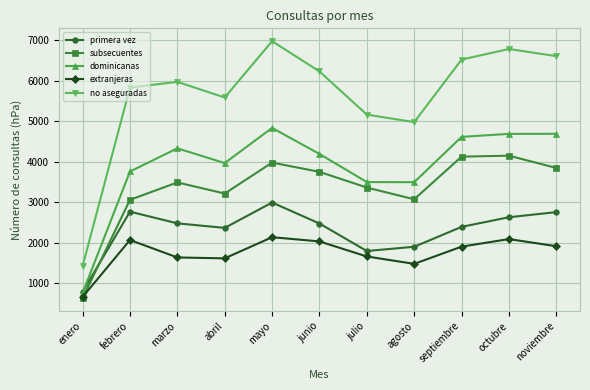

What is the total value across all series at enero?

4287